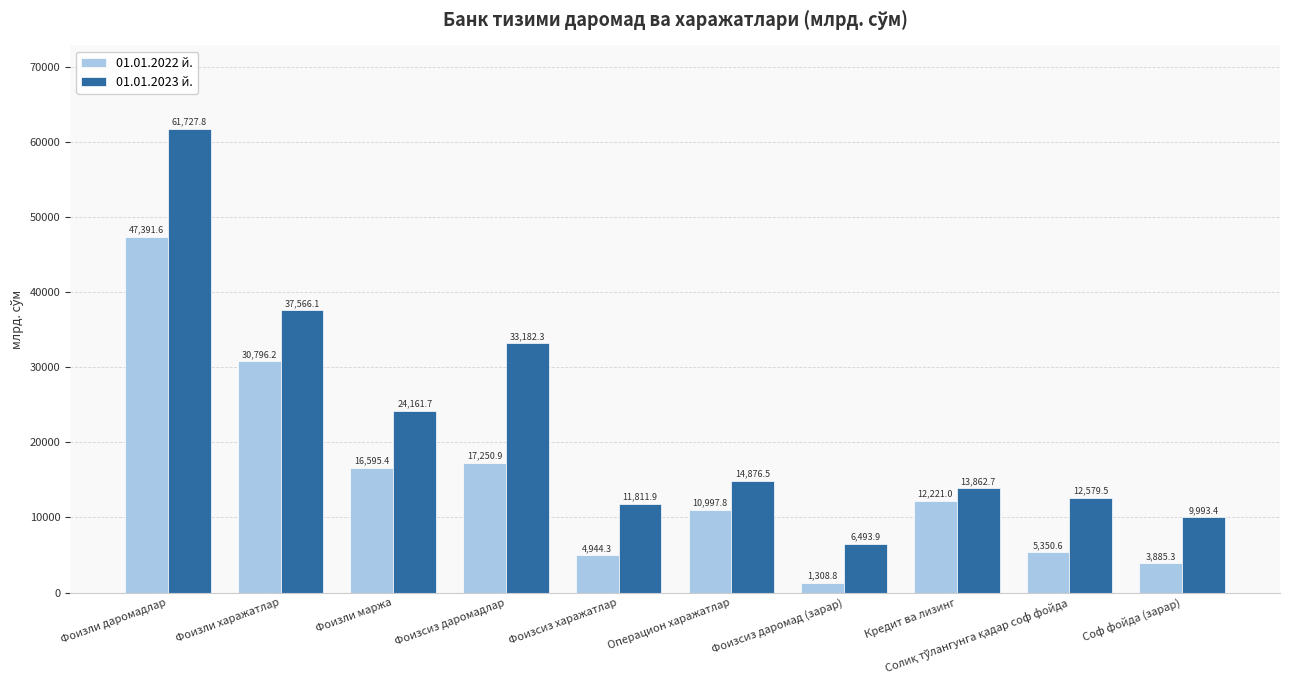

At which label does 01.01.2022 й. reach its peak?

Фоизли даромадлар